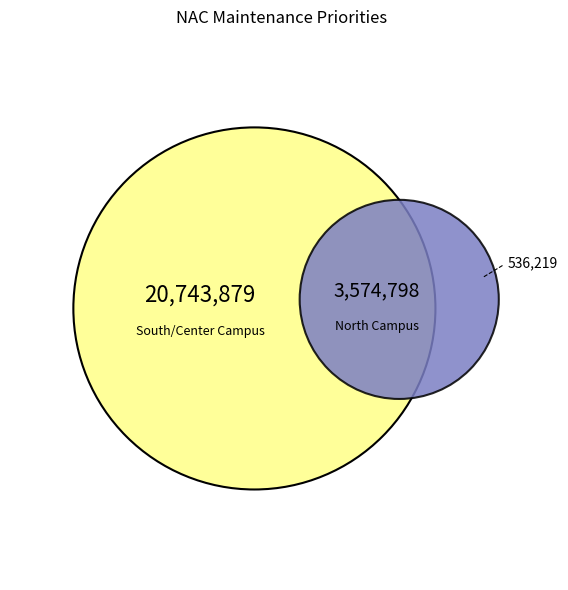

Is it true that Welding / HVAC Lab - N200I is 1% of the pie?

False